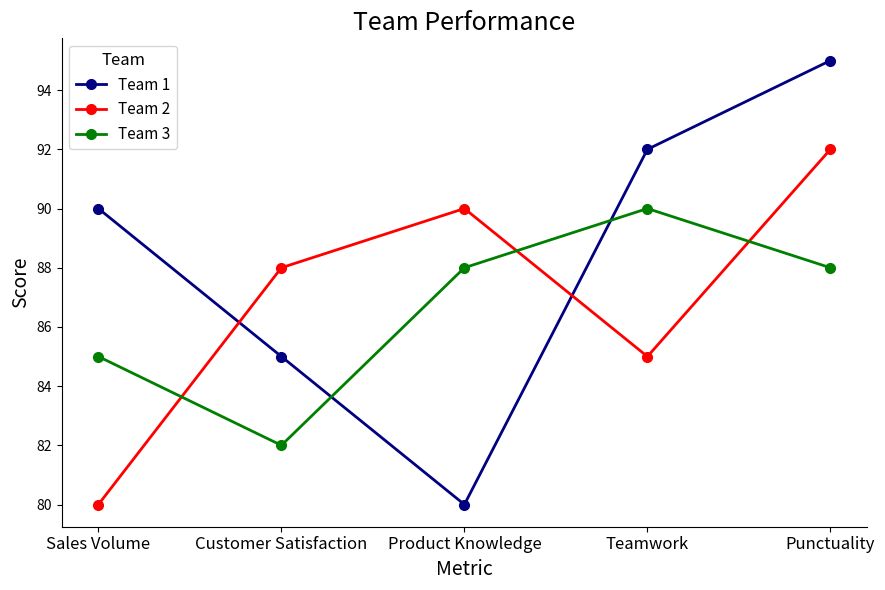

Reading right to left, what are all the values shown in this chart?

Team 1: Punctuality=95	Teamwork=92	Product Knowledge=80	Customer Satisfaction=85	Sales Volume=90
Team 2: Punctuality=92	Teamwork=85	Product Knowledge=90	Customer Satisfaction=88	Sales Volume=80
Team 3: Punctuality=88	Teamwork=90	Product Knowledge=88	Customer Satisfaction=82	Sales Volume=85